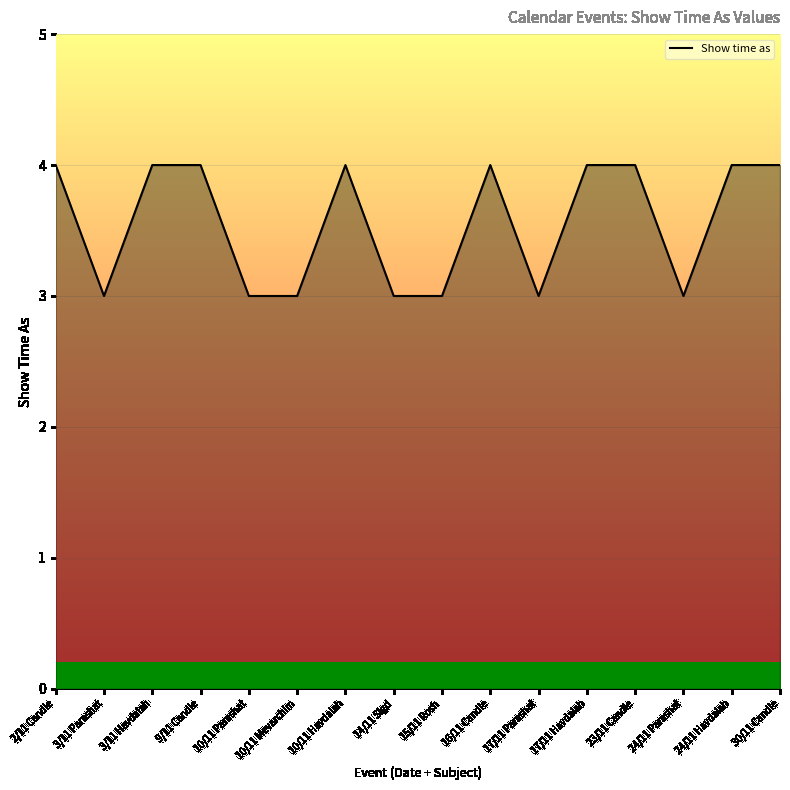

What is the maximum value shown in the chart?

4